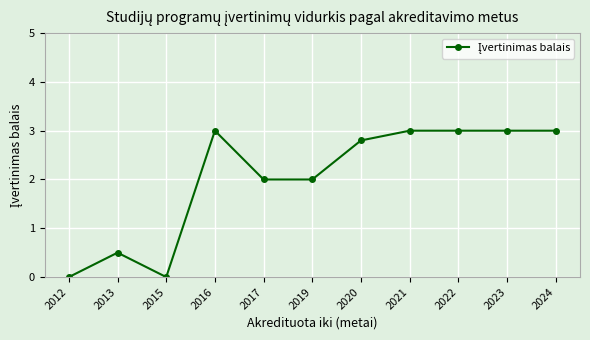

True or false: the data has more than 0 interior local peaks.

True